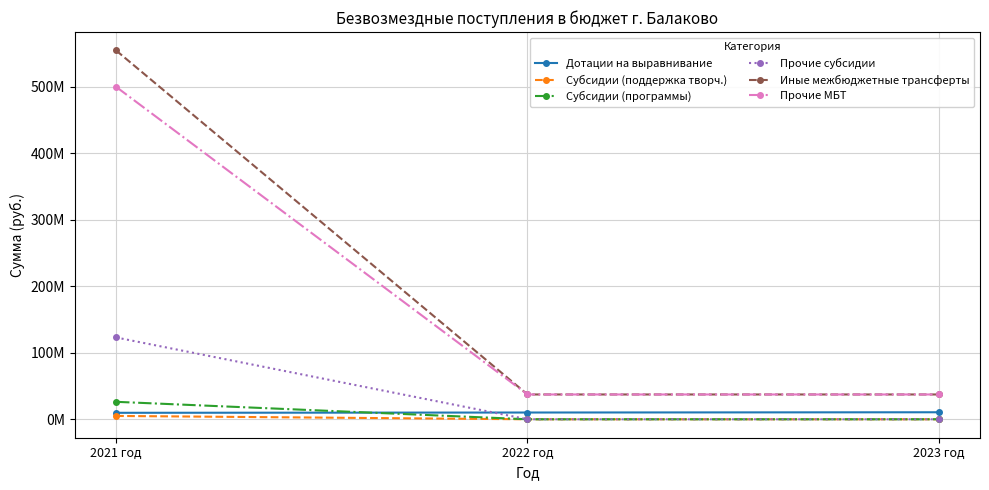

Does the chart have visible grid lines?

Yes